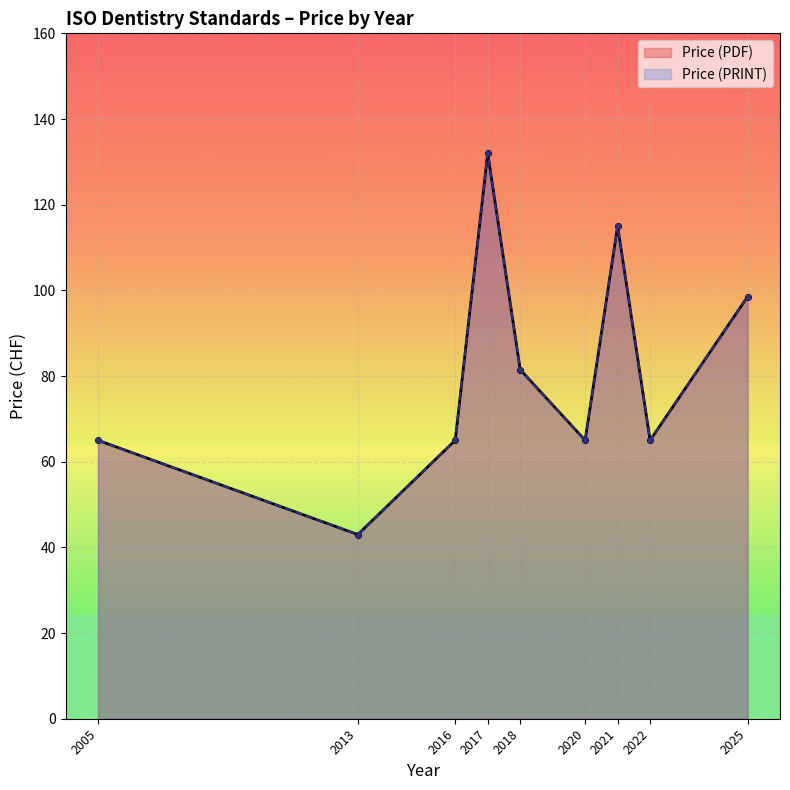

Where is the first local minimum for Price (PDF)?

2013